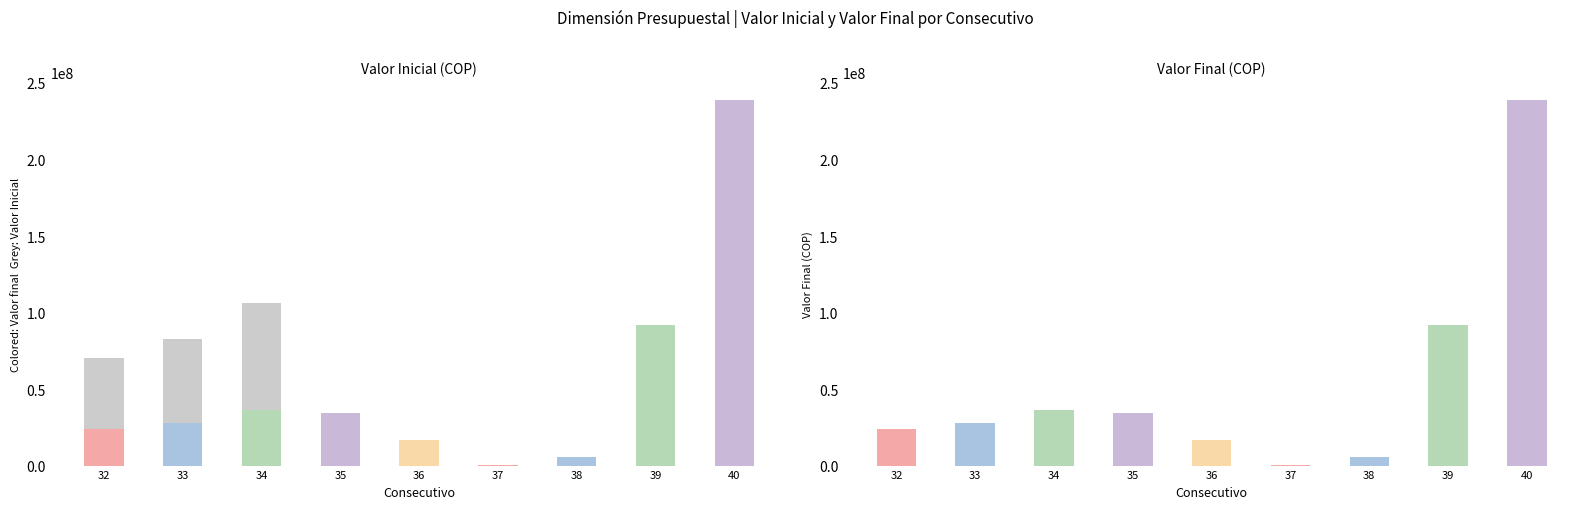

Is it true that Valor Inicial equals 222000000.0 at 40?

True